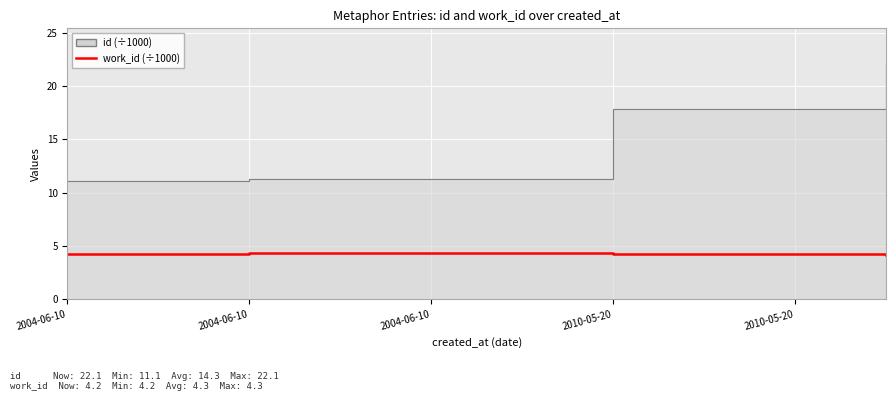

The chart shows a value of 4.2 at 9. True or false?

True